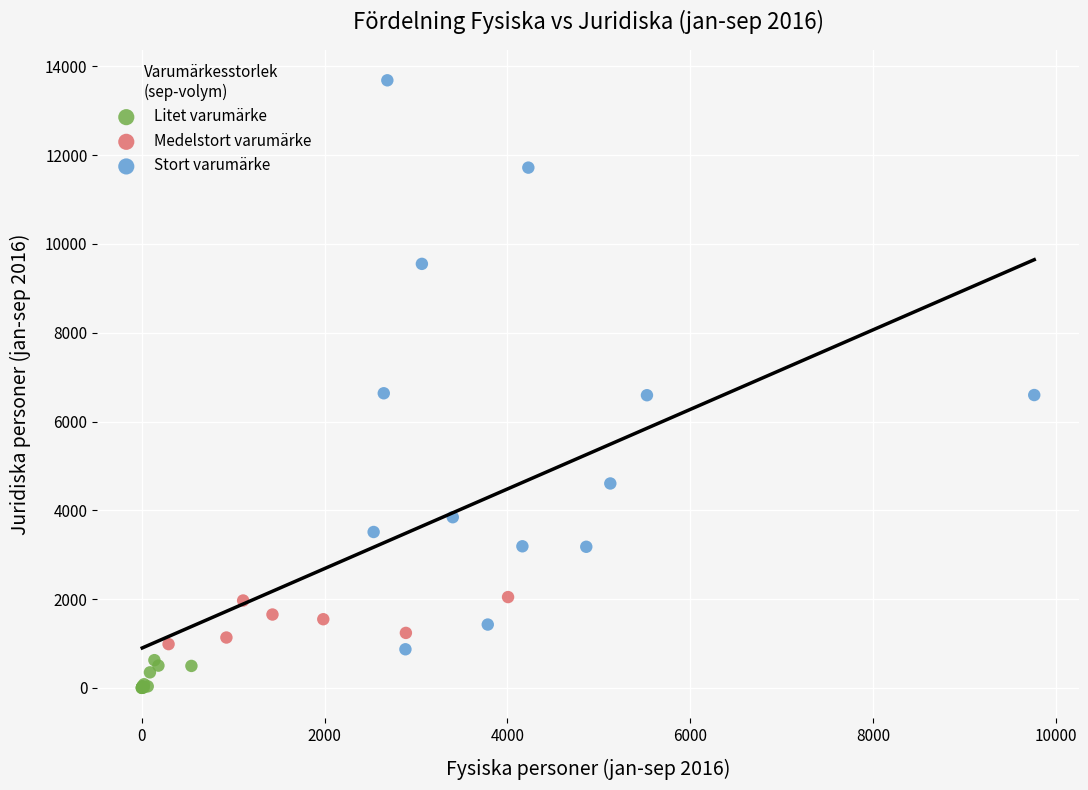

Which series has the widest spread of Y values?

Stort varumärke